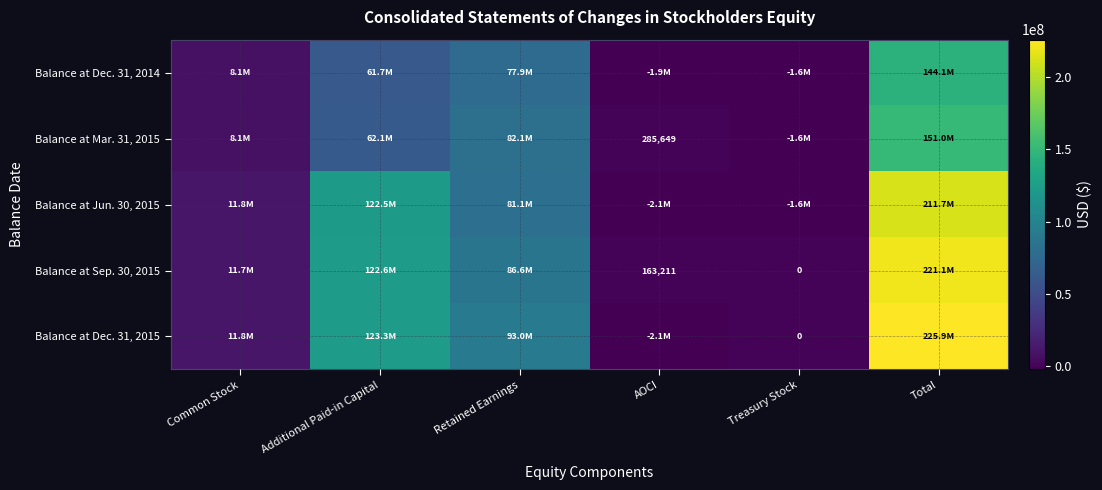

The Balance at Sep. 30, 2015 series shows 361755070 at Total. True or false?

False